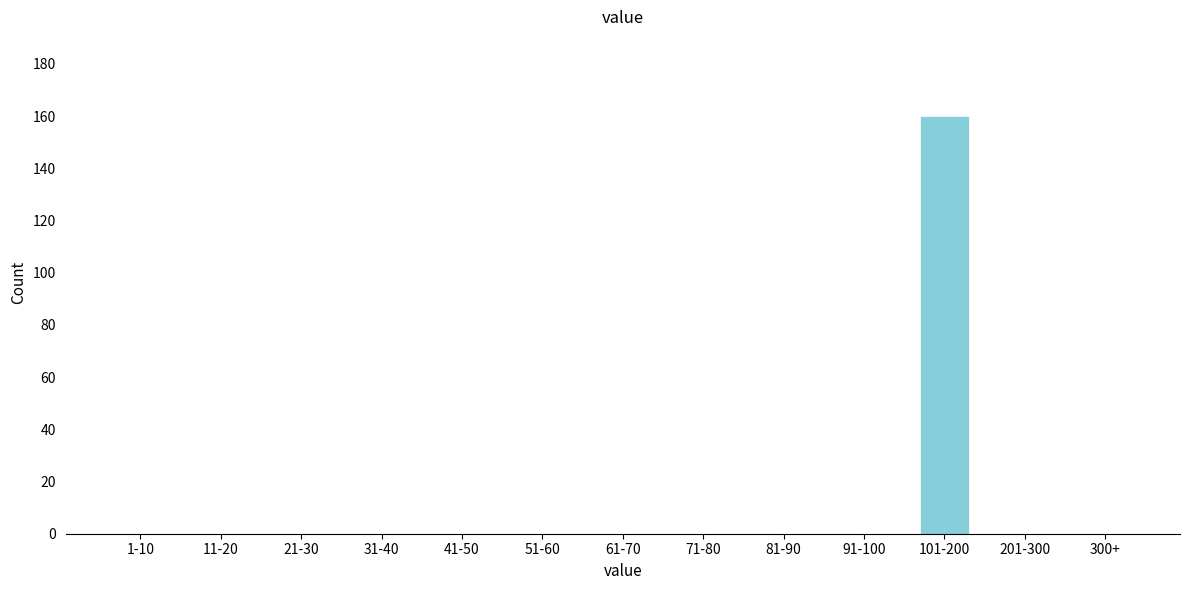

Reading left to right, extract all data points from this chart.

1-10=0	11-20=0	21-30=0	31-40=0	41-50=0	51-60=0	61-70=0	71-80=0	81-90=0	91-100=0	101-200=160	201-300=0	300+=0